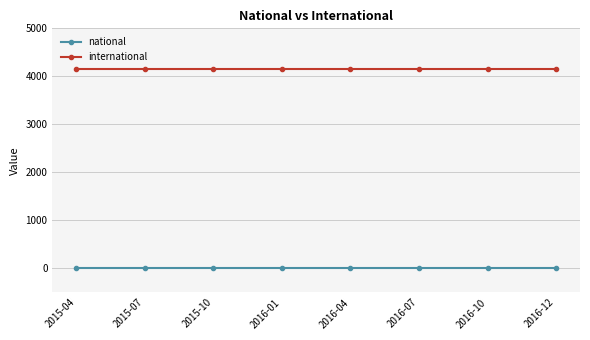

Is this an area chart (filled region under the line)?

No